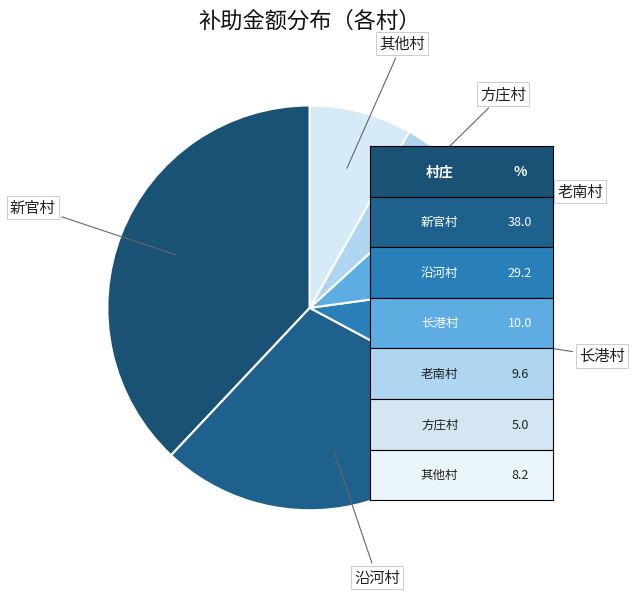

Count the number of slices in the pie.

6